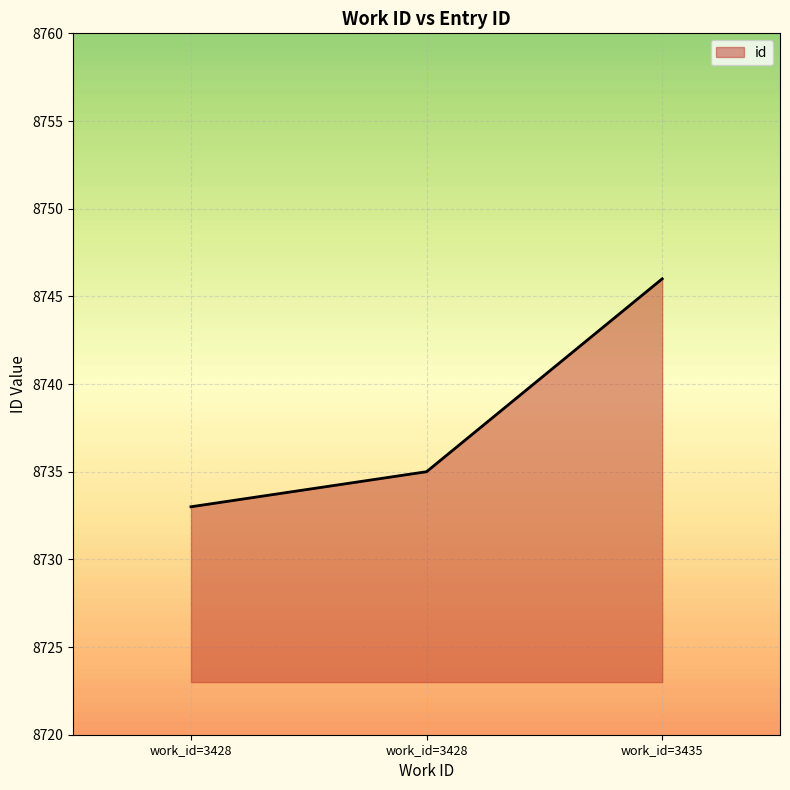

Does the chart have visible grid lines?

Yes